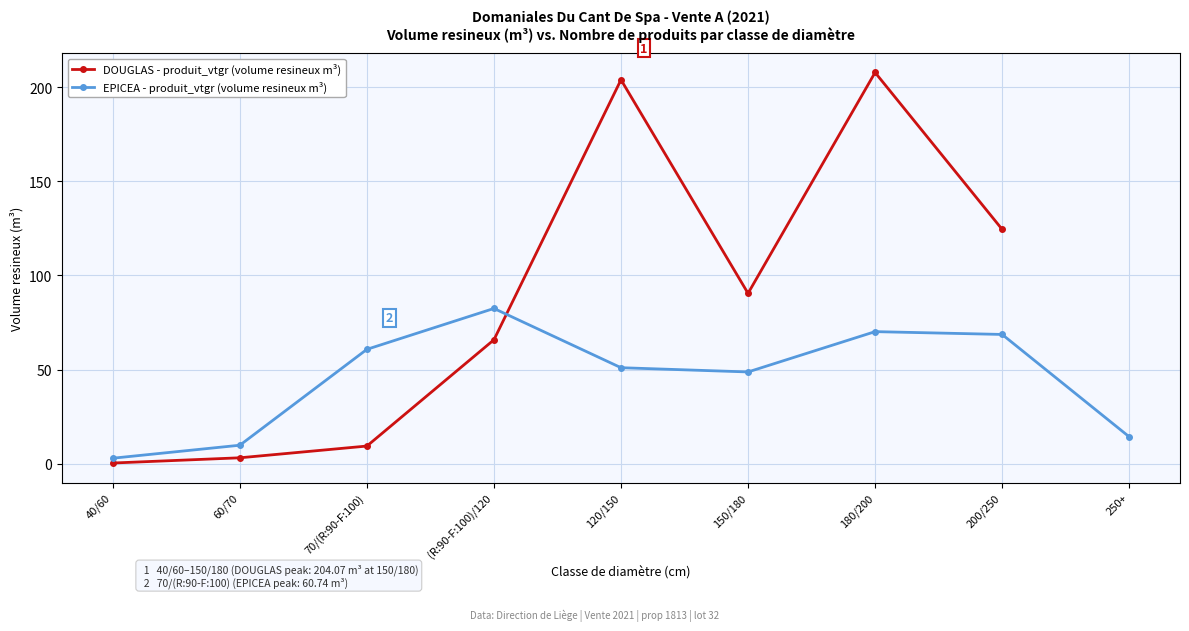

Where is DOUGLAS - produit_vtgr (volume resineux m³) nearest to the value 104?

150/180